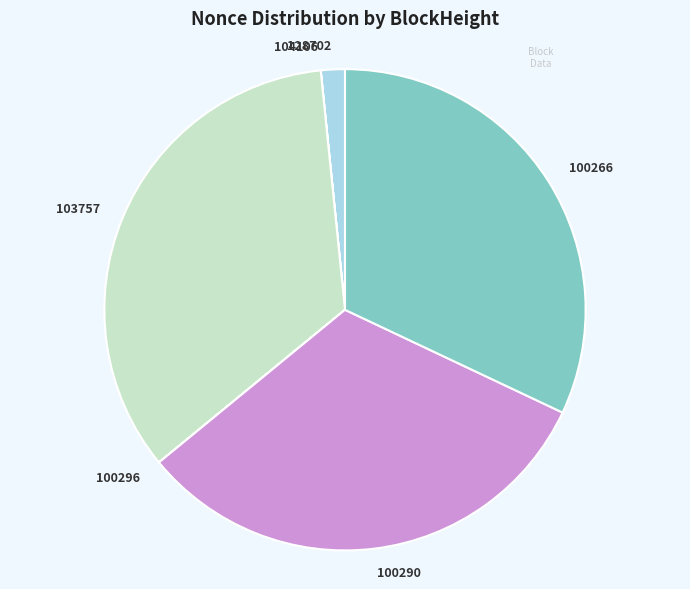

What is the largest slice in the pie chart?

103757